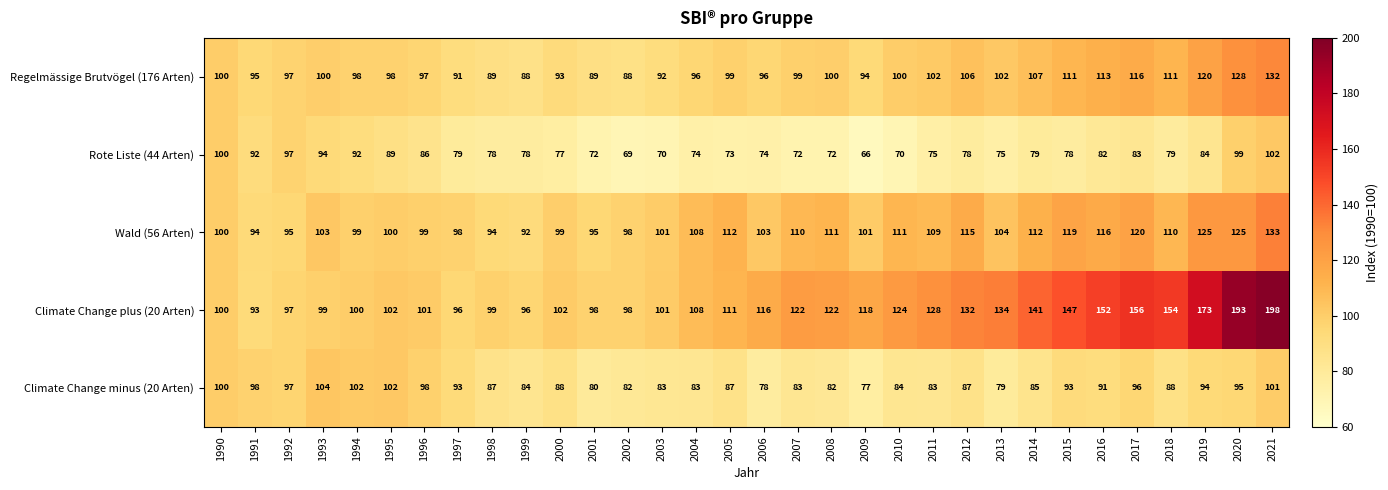

List the series in order of their peak value, lowest first.

Rote Liste (44 Arten), Climate Change minus (20 Arten), Regelmässige Brutvögel (176 Arten), Wald (56 Arten), Climate Change plus (20 Arten)